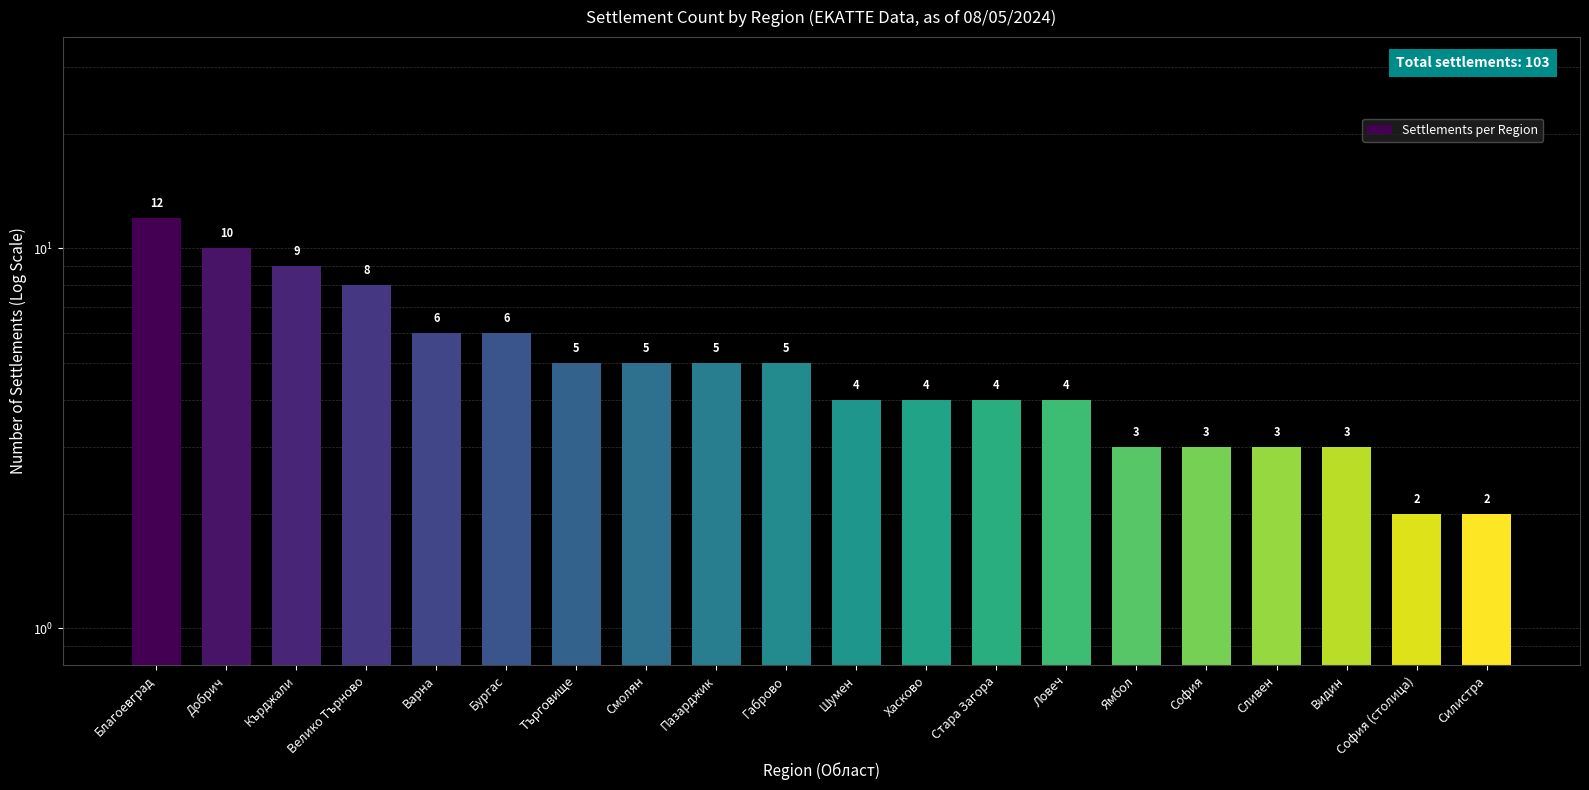

What is the ratio of the value at Силистра to the value at София?

0.7